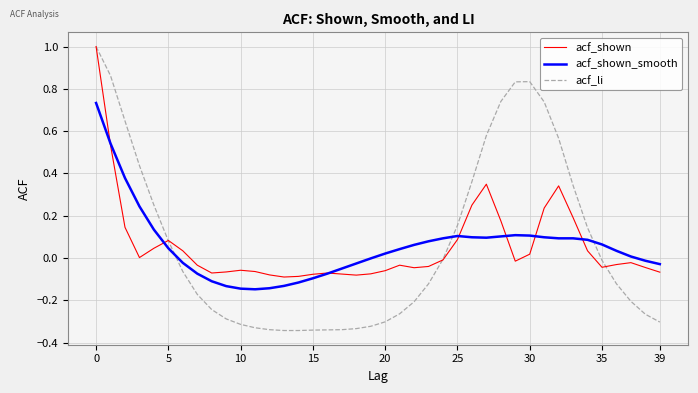

Which series has the widest spread of values?

acf_li